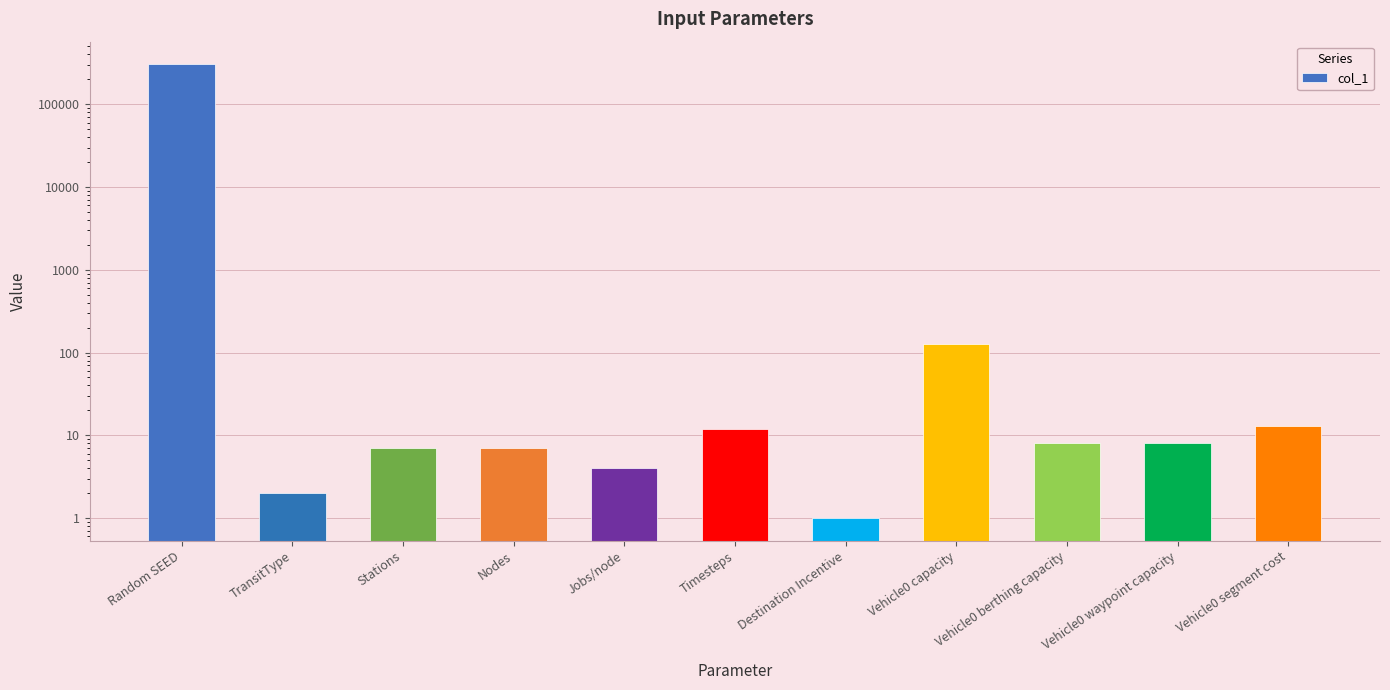

Reading right to left, extract all data points from this chart.

Vehicle0 segment cost=12.9	Vehicle0 waypoint capacity=8.0	Vehicle0 berthing capacity=8.0	Vehicle0 capacity=128.0	Destination Incentive=1.0	Timesteps=12.0	Jobs/node=4.0	Nodes=7.0	Stations=7.0	TransitType=2.0	Random SEED=303952.0